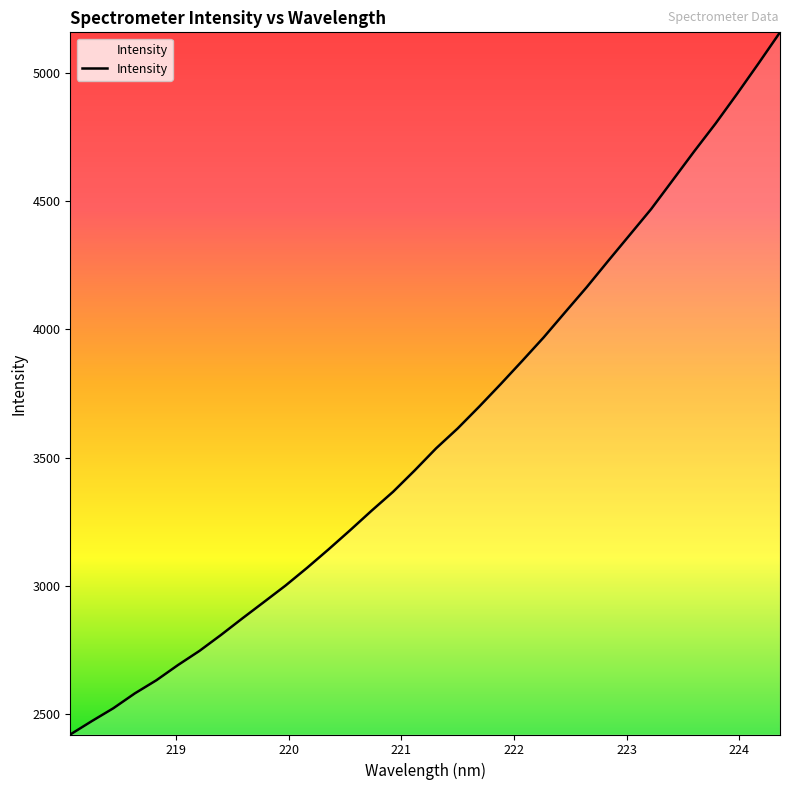

What is the greatest value displayed?

5158.6